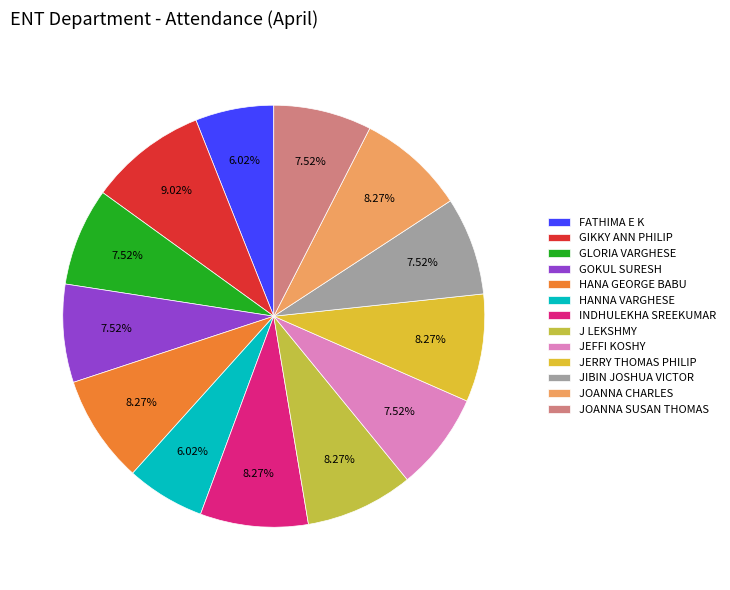

To the nearest percent, what is the average slice percentage?

8%